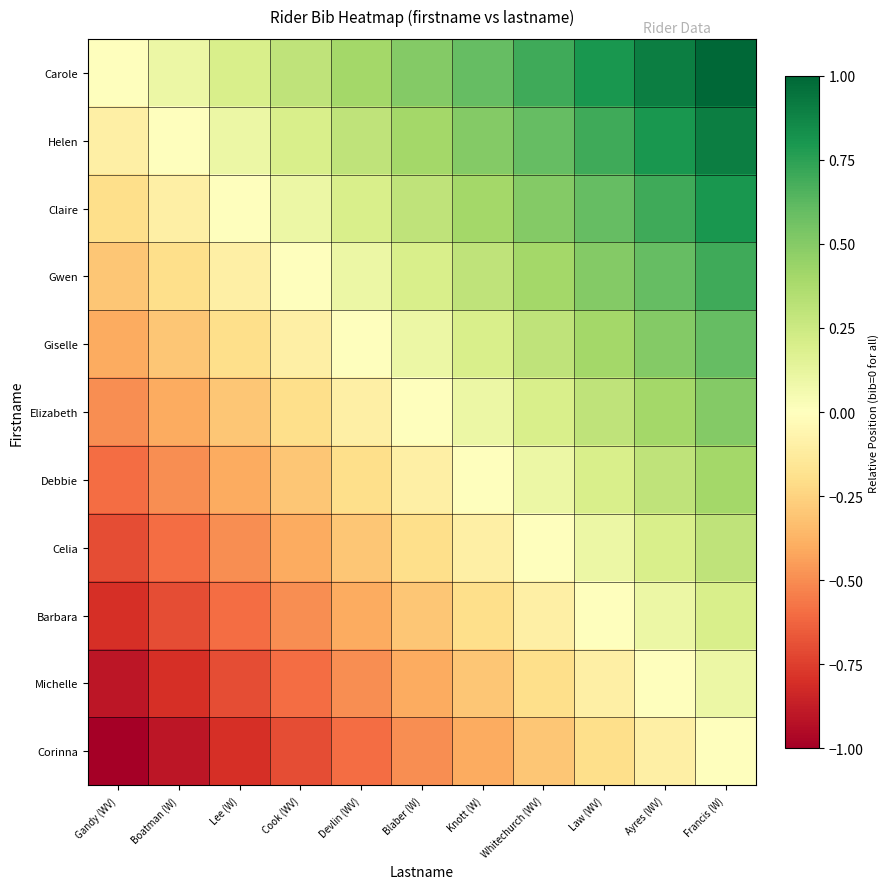

What is the spread (max minus min) of values at Whitechurch (WV)?

1.0